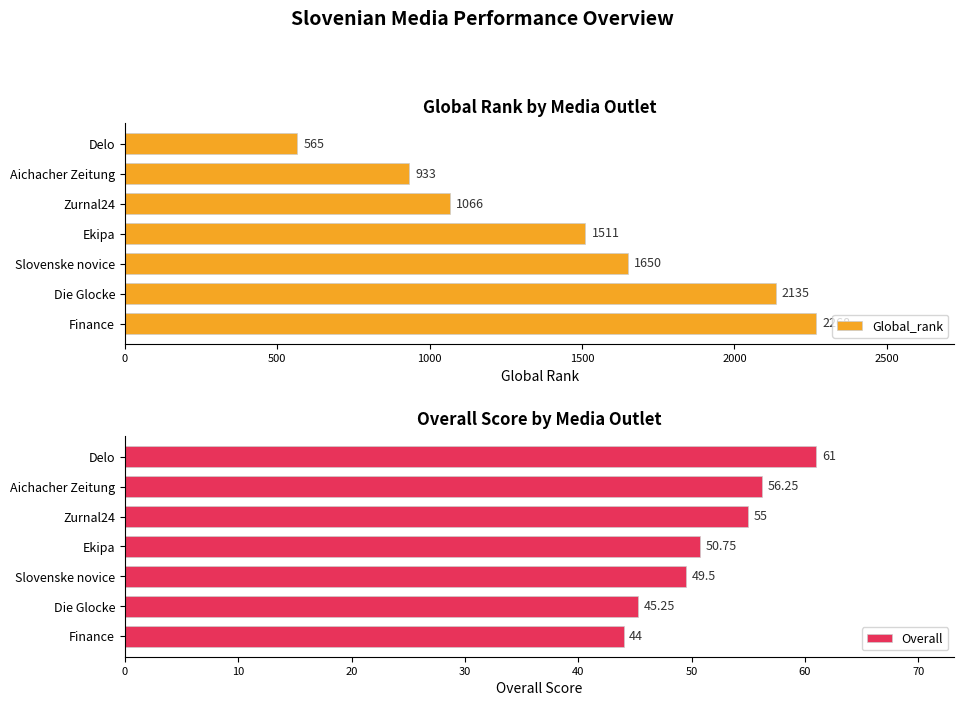

Is it true that Overall equals 44.0 at Finance?

True